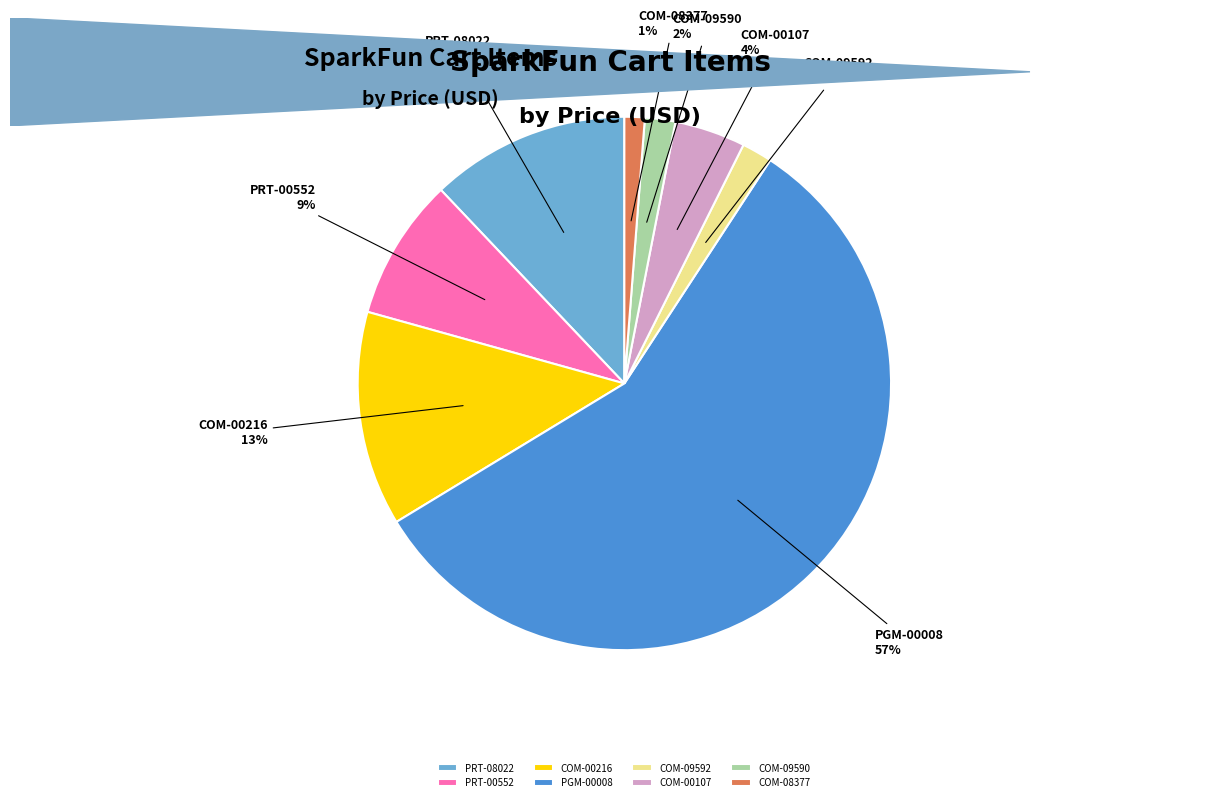

Between PGM-00008 and COM-09592, which is larger?

PGM-00008